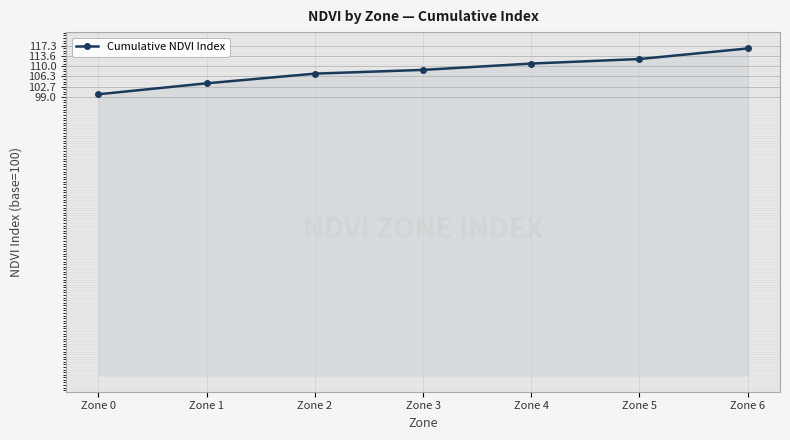

Rank the categories by value from highest to lowest.

Zone 6, Zone 5, Zone 4, Zone 3, Zone 2, Zone 1, Zone 0